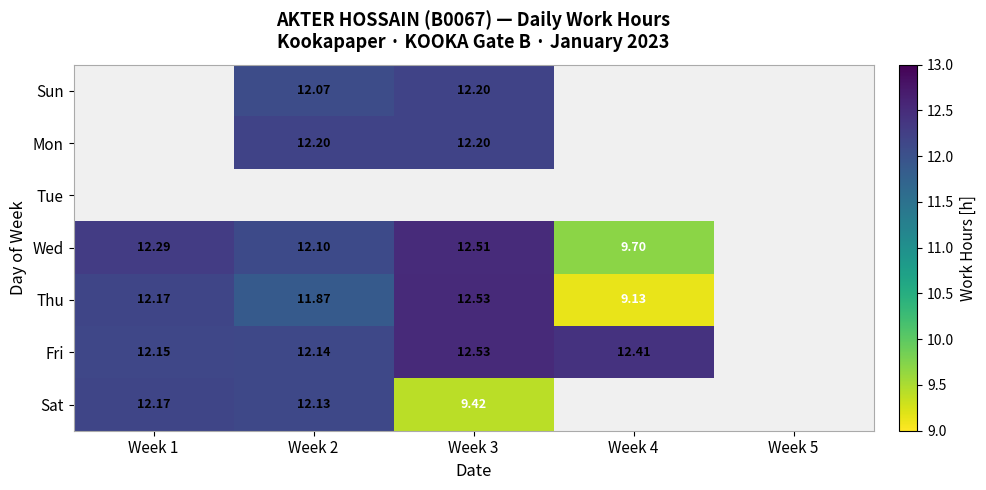

Between Week 5 and Week 4, which is larger?

Week 4